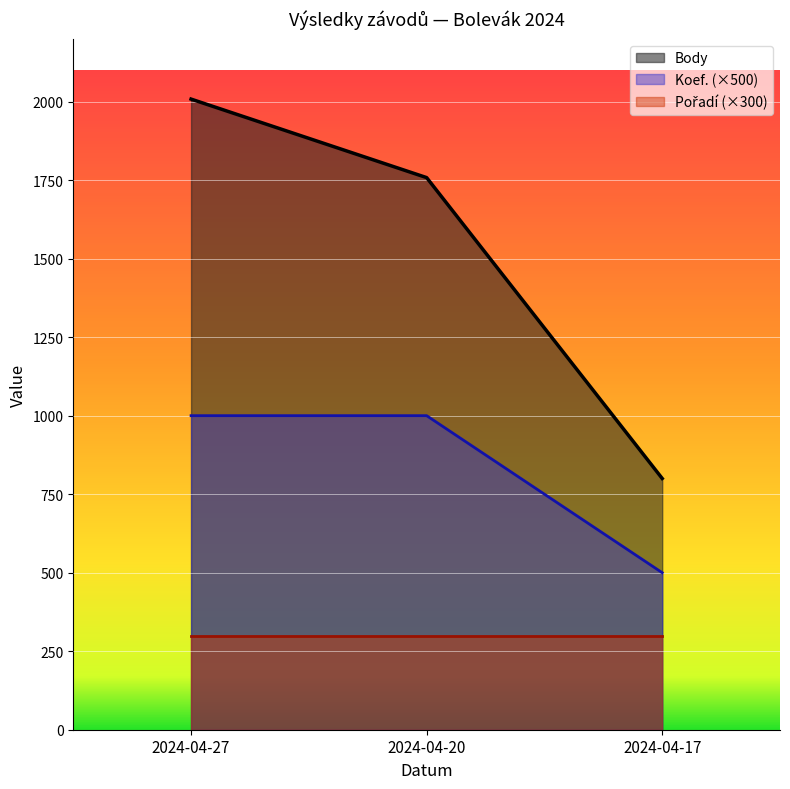

How many data points in Body are above 1758?

1